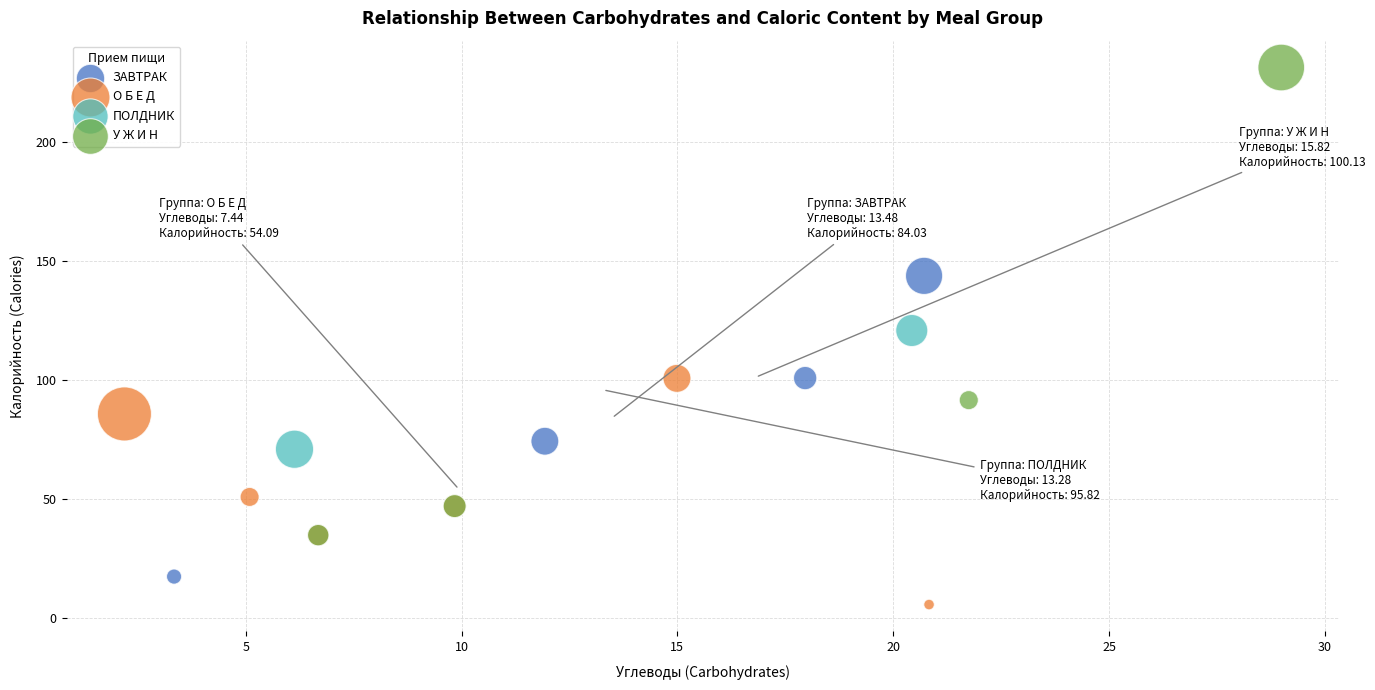

What are all the series names shown in the legend?

ЗАВТРАК, О Б Е Д, ПОЛДНИК, У Ж И Н